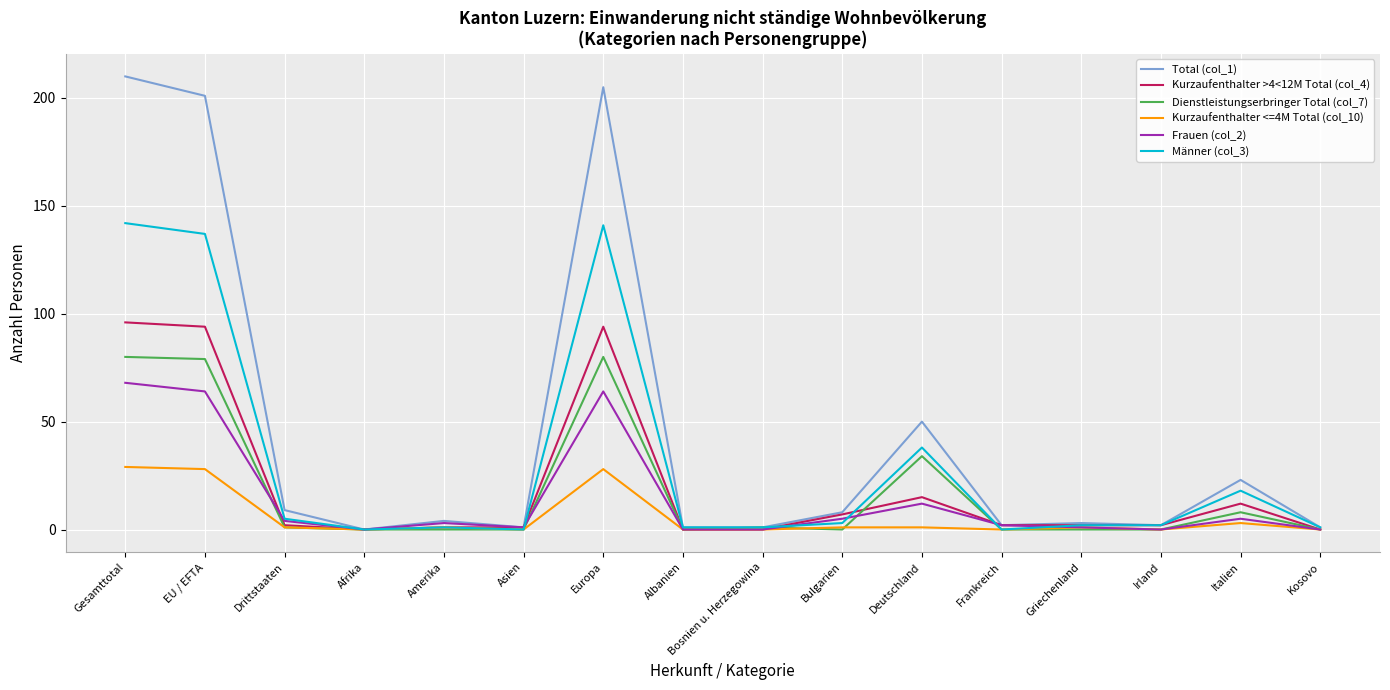

How many distinct data groups are displayed?

6